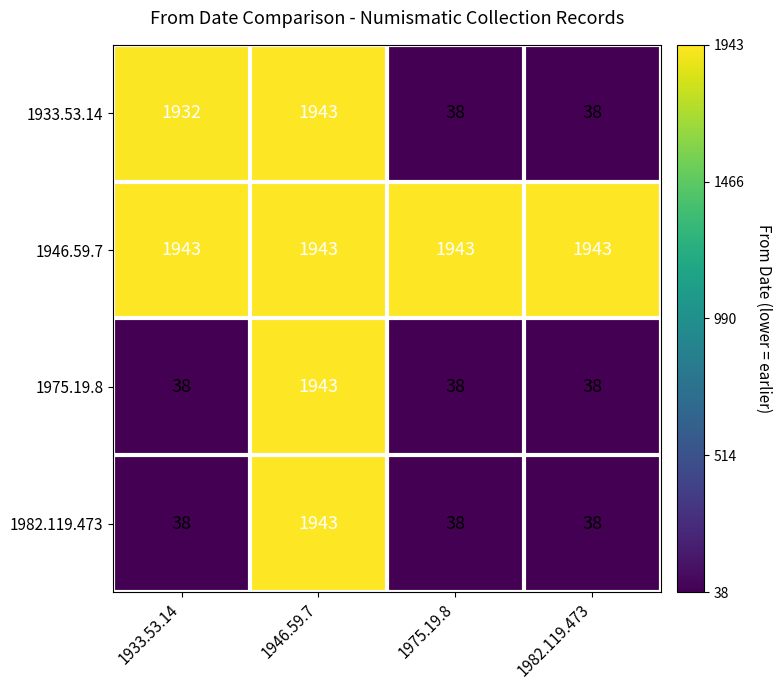

Reading right to left, transcribe all the data shown in this chart.

1933.53.14: 1982.119.473=38	1975.19.8=38	1946.59.7=1943	1933.53.14=1932
1946.59.7: 1982.119.473=1943	1975.19.8=1943	1946.59.7=1943	1933.53.14=1943
1975.19.8: 1982.119.473=38	1975.19.8=38	1946.59.7=1943	1933.53.14=38
1982.119.473: 1982.119.473=38	1975.19.8=38	1946.59.7=1943	1933.53.14=38